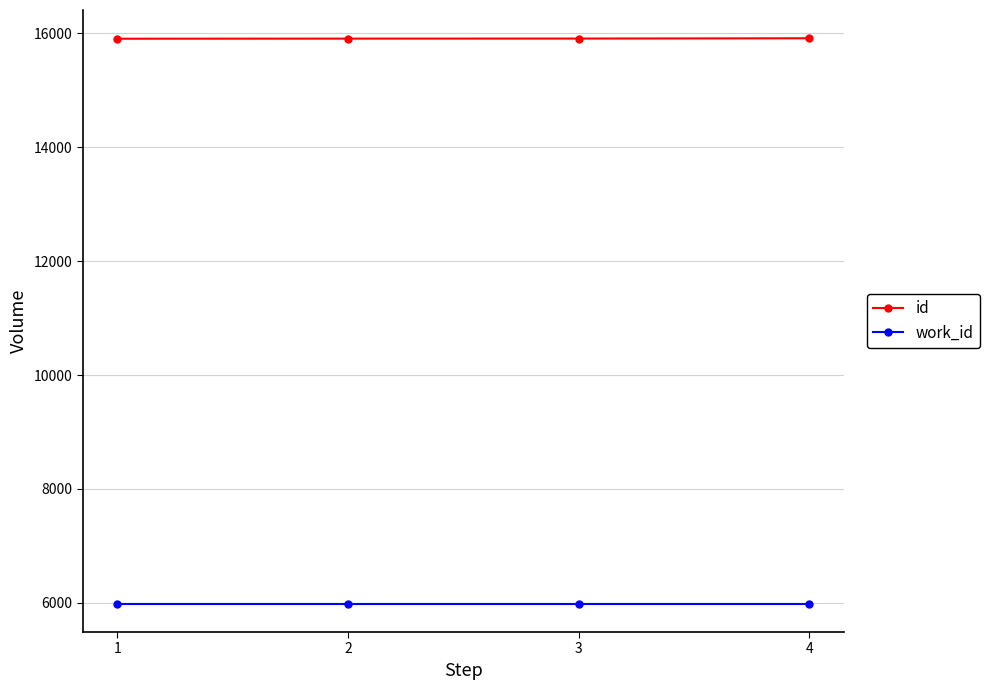

List the series in order of their peak value, highest first.

id, work_id